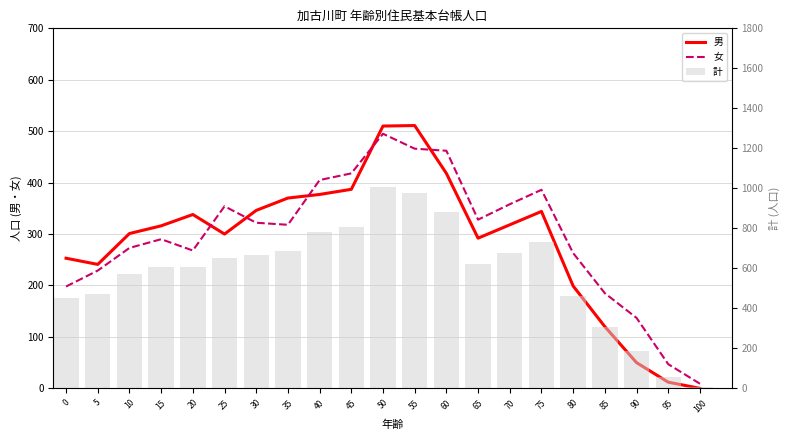

How many groups of bars are there?

21